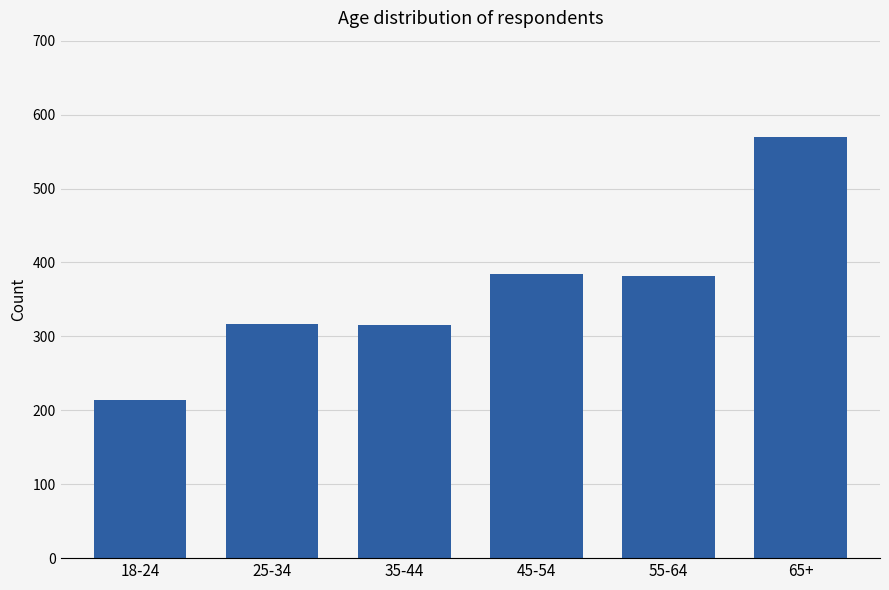

How many bars are there in total?

6